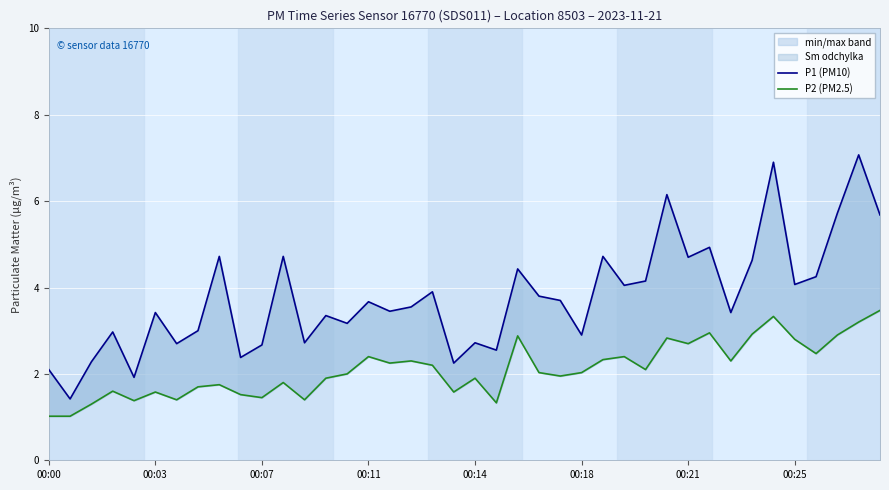

True or false: P1 (PM10) has a value of 1.0 at 18.

False